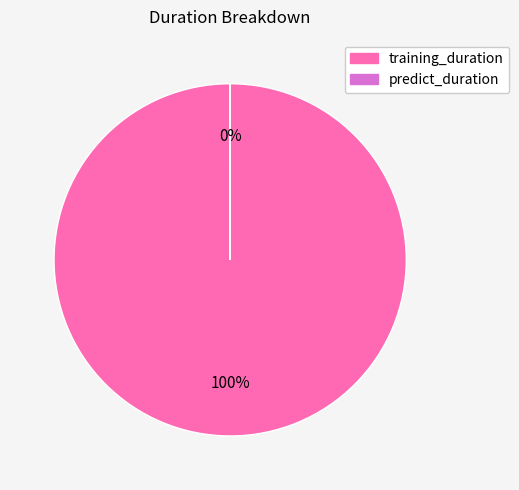

The training_duration slice represents 100% of the pie. True or false?

True